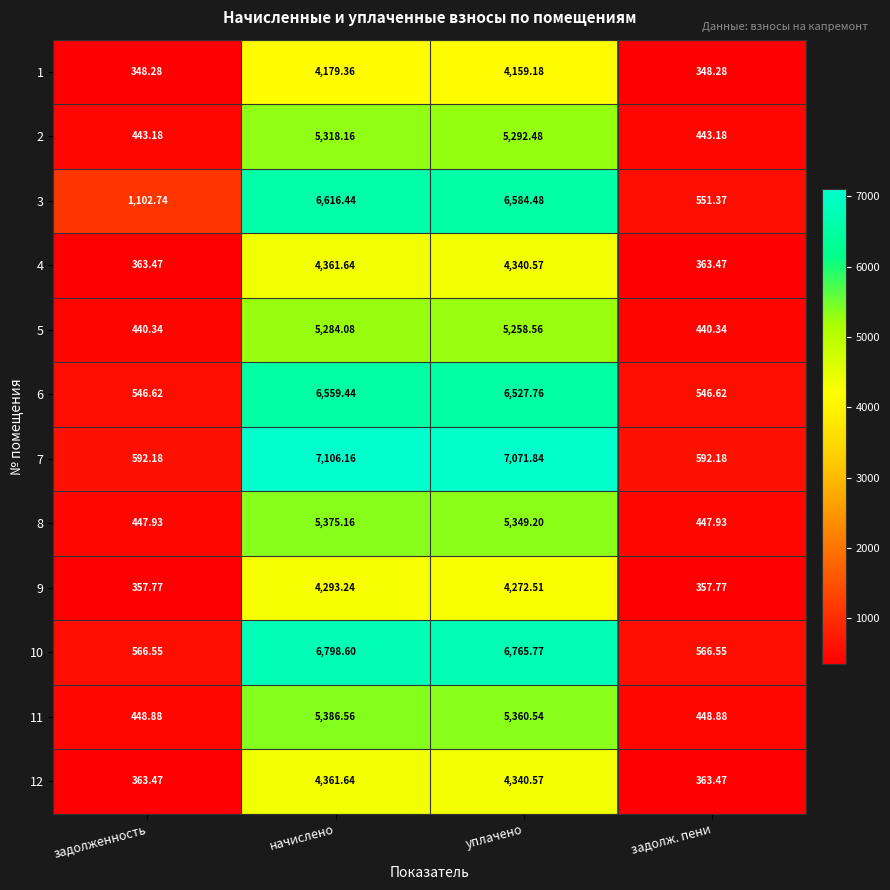

Which category has the highest value in the 10 series?

начислено